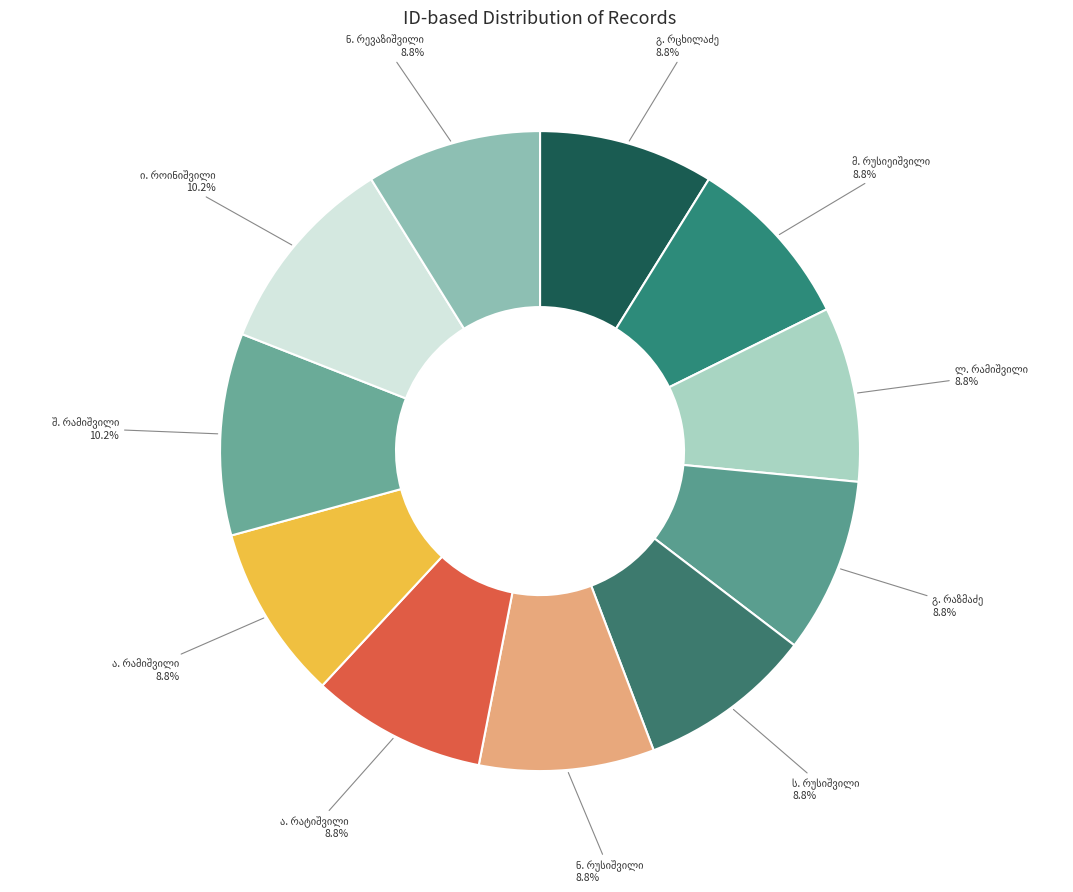

Which has a higher value, ლიზა ლუკას ასული რამიშვილი or ივლიანე ნიკოლოზის ძე როინიშვილი?

ივლიანე ნიკოლოზის ძე როინიშვილი